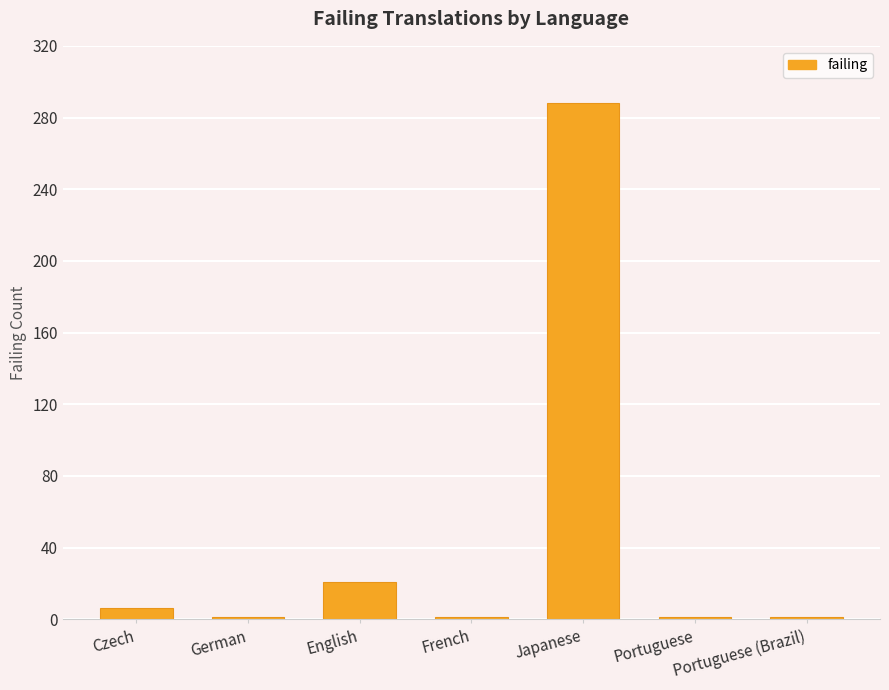

Are the bars horizontal?

No